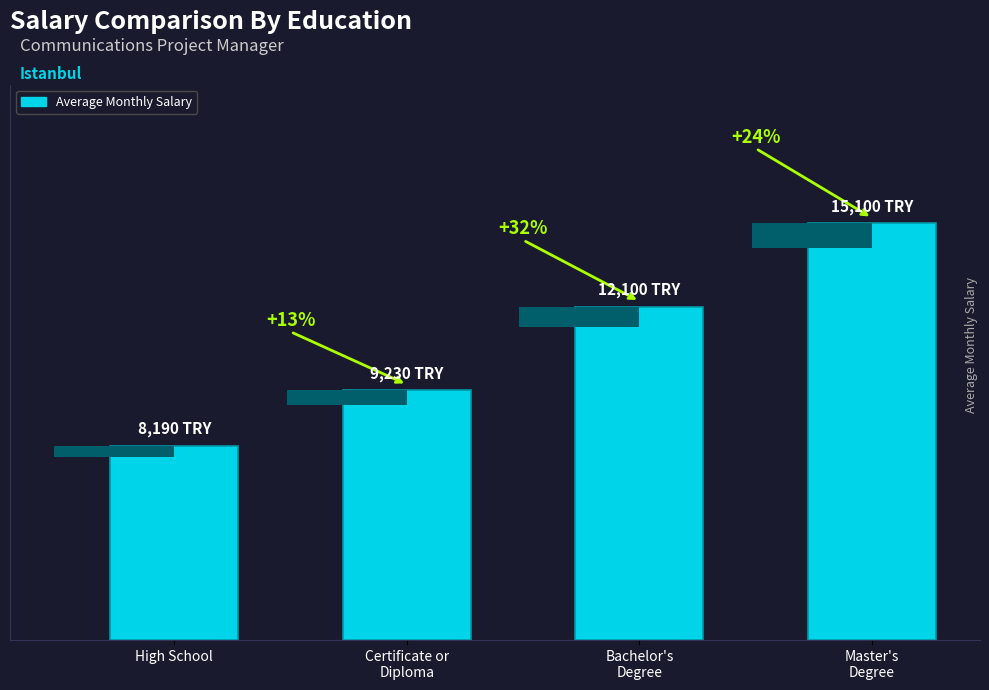

Is it true that the value at Master's
Degree is 20?

False